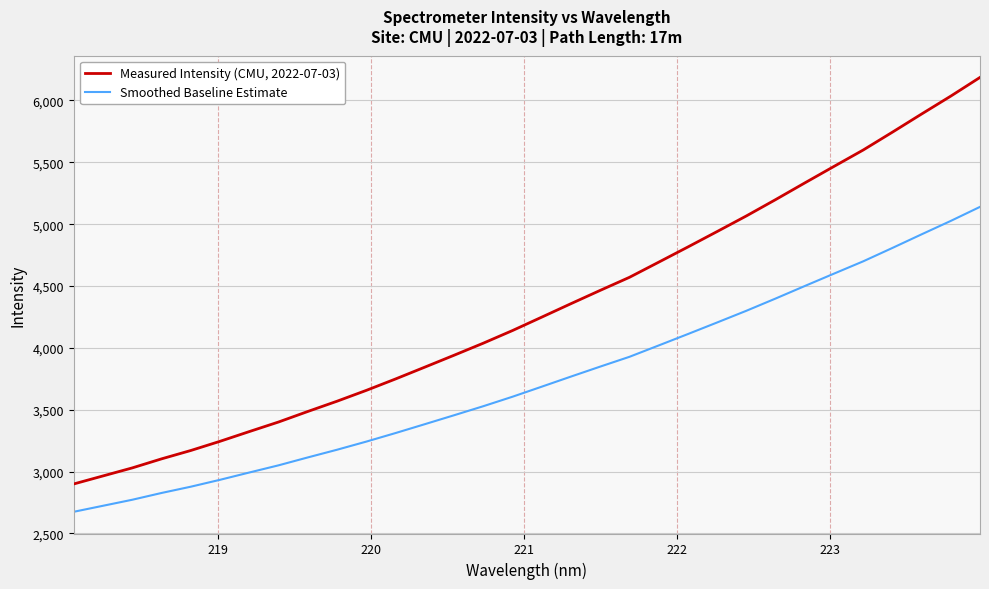

Rank the series by their average value, from lowest to highest.

Smoothed Baseline Estimate, Measured Intensity (CMU, 2022-07-03)